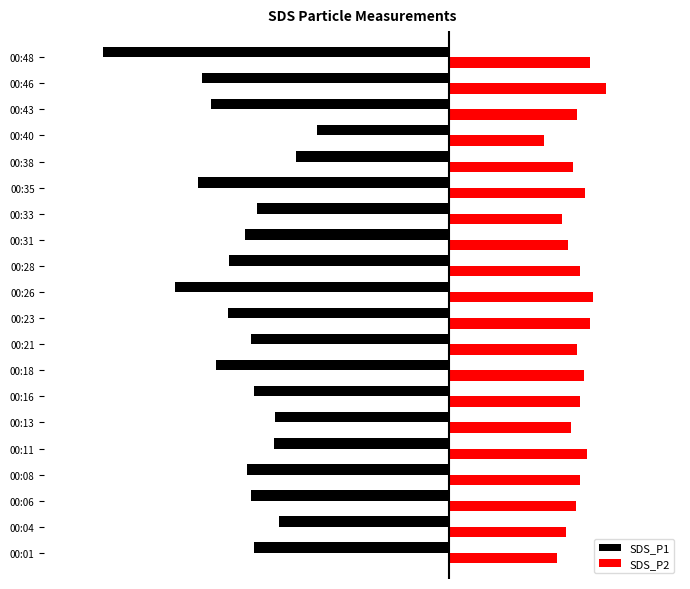

What are all the series names shown in the legend?

SDS_P1, SDS_P2